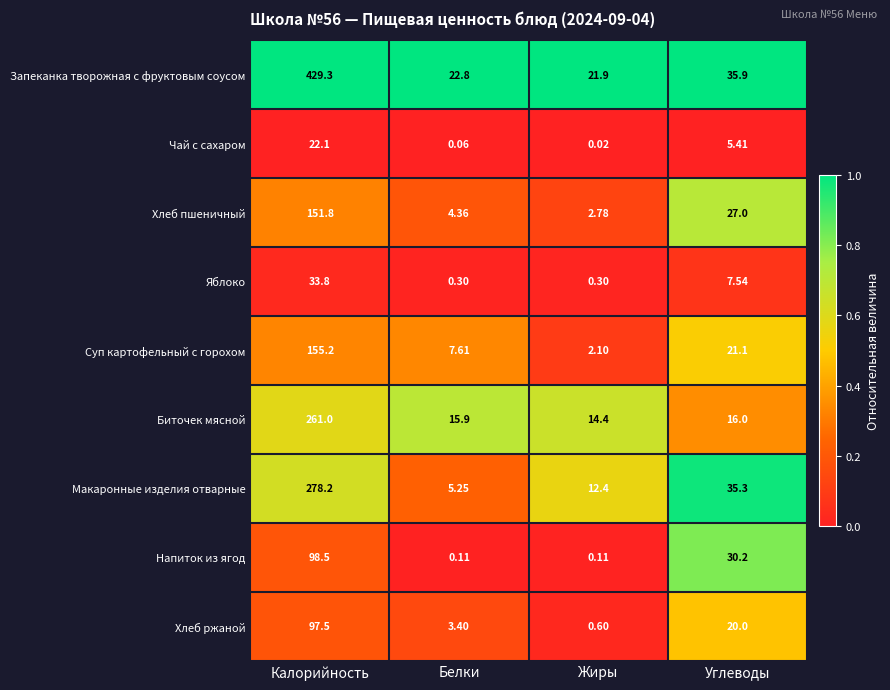

Rank the series by their maximum value, from lowest to highest.

Чай с сахаром, Яблоко, Хлеб ржаной, Напиток из ягод, Хлеб пшеничный, Суп картофельный с горохом, Биточек мясной, Макаронные изделия отварные, Запеканка творожная с фруктовым соусом